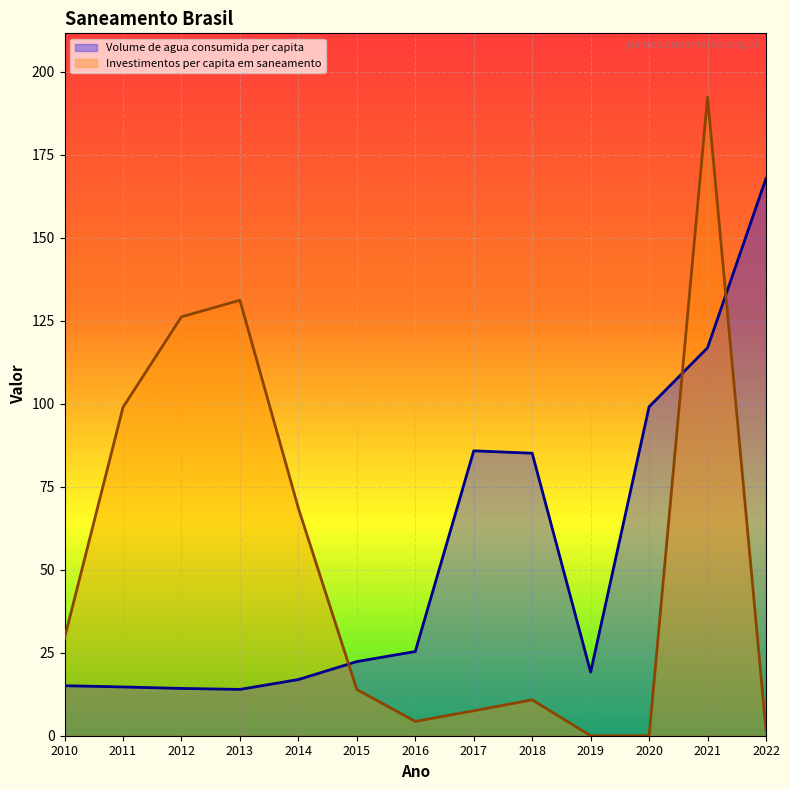

Does the chart display data point markers on the line(s)?

No